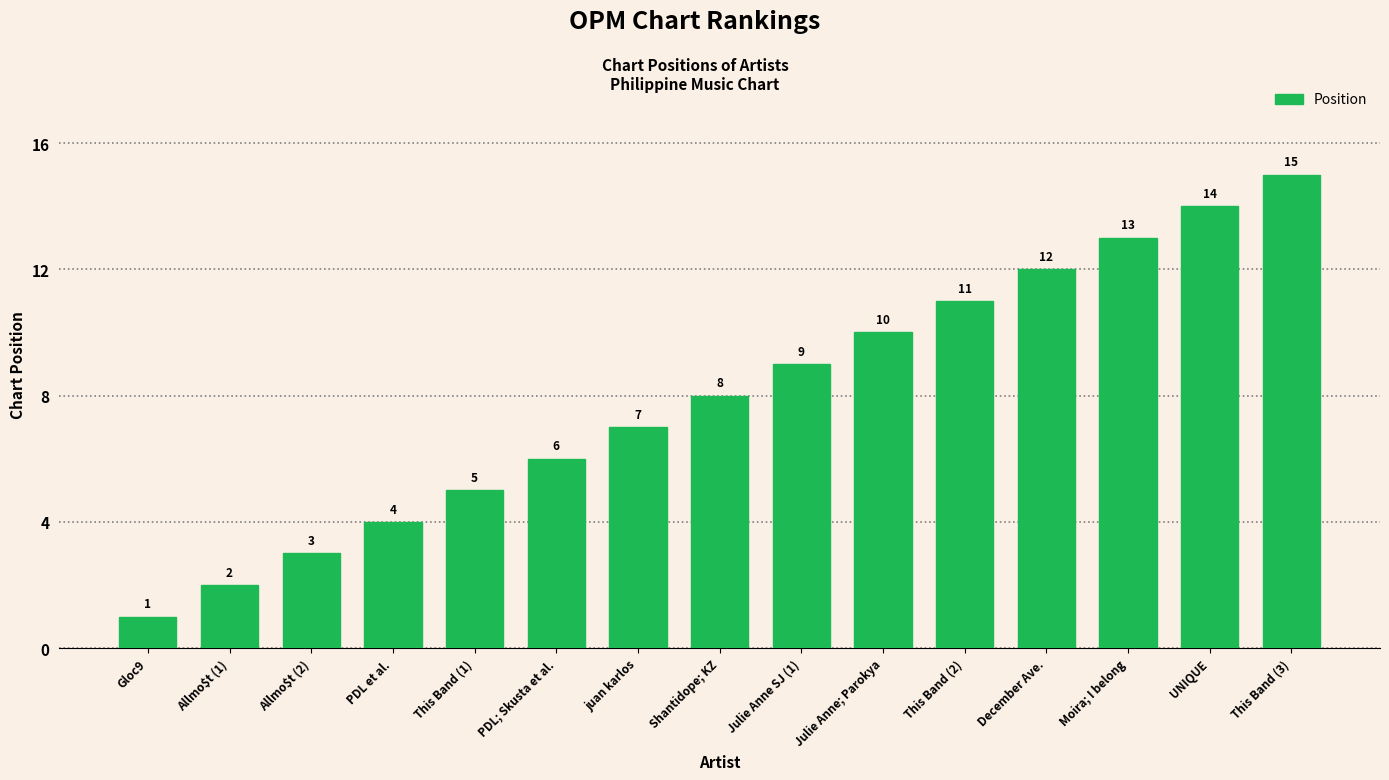

What is the change in value from Allmo$t (2) to This Band (2)?

+8